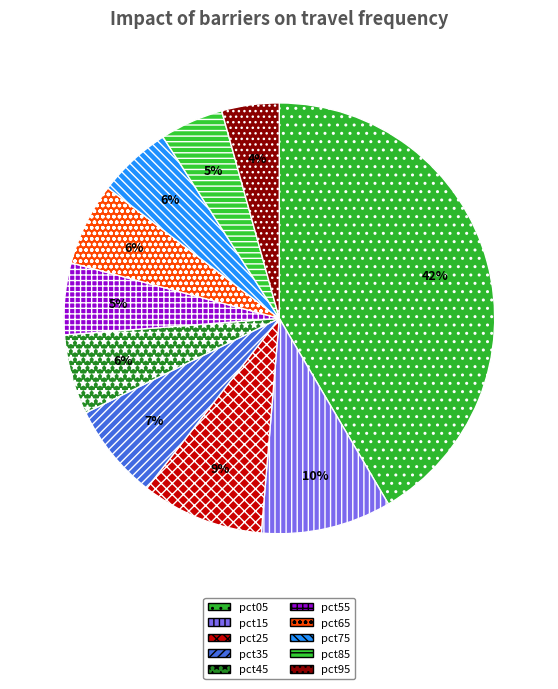

To the nearest percent, what is the average slice percentage?

10%